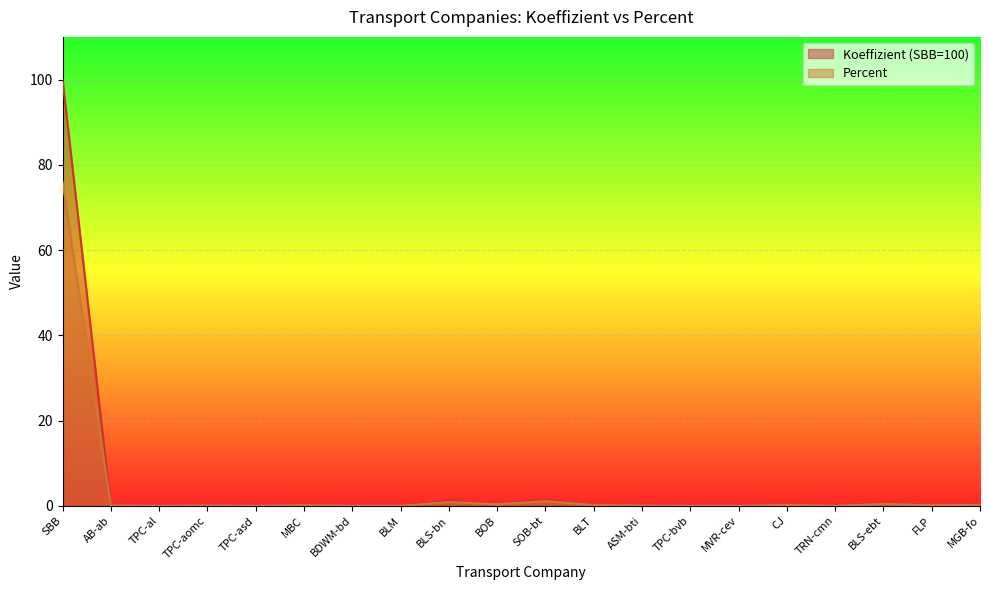

What position from the right is SBB?

20